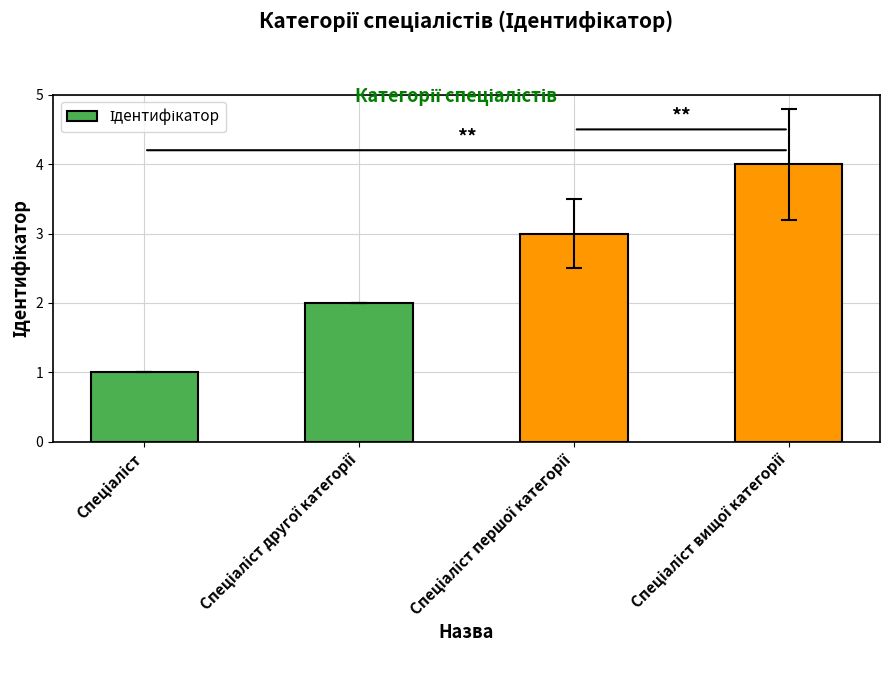

What is the maximum value shown in the chart?

4